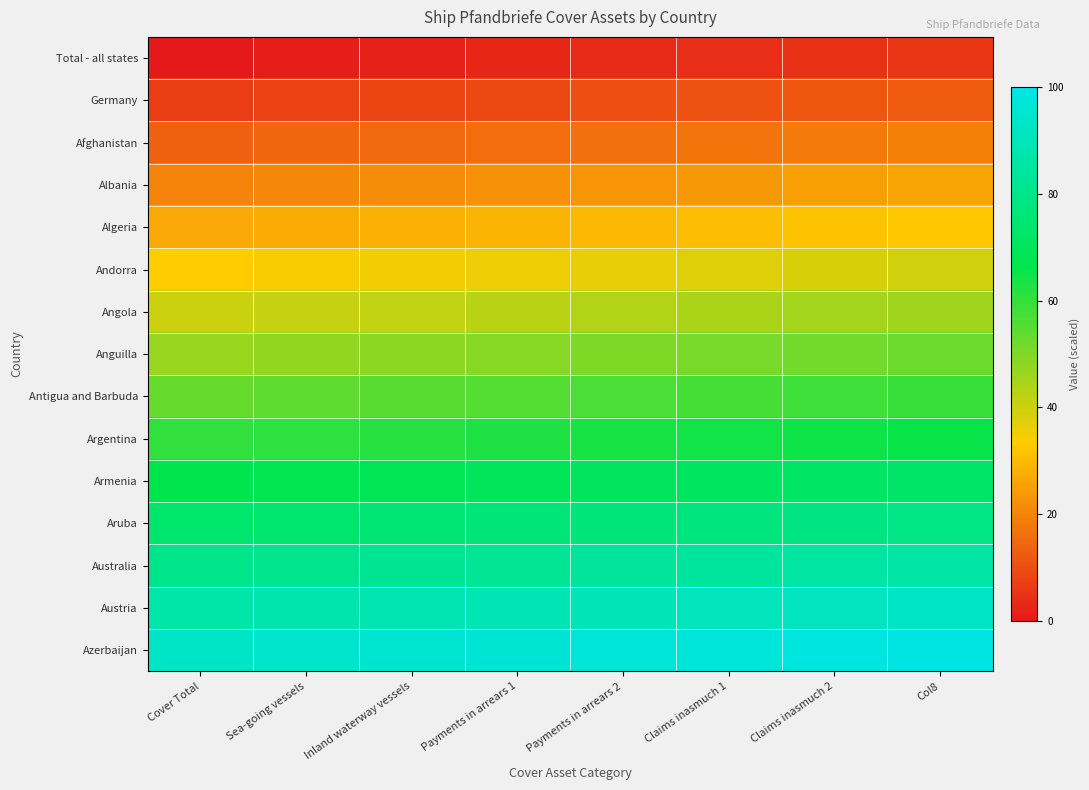

At how many categories does at least one series exceed 89?

8